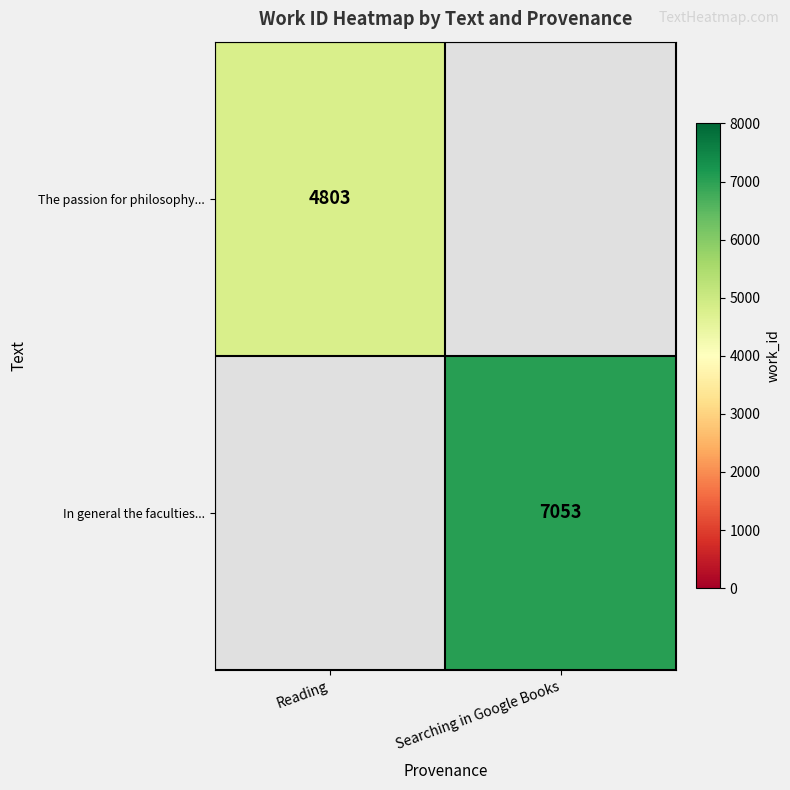

The The passion for philosophy... series shows 7251.0 at Reading. True or false?

False